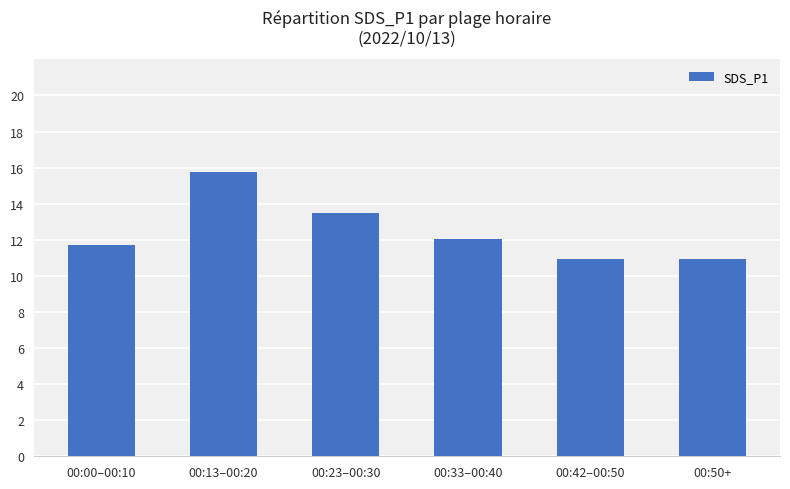

Reading left to right, list all the values displayed in this chart.

11.7	15.8	13.5	12.0	10.9	10.9